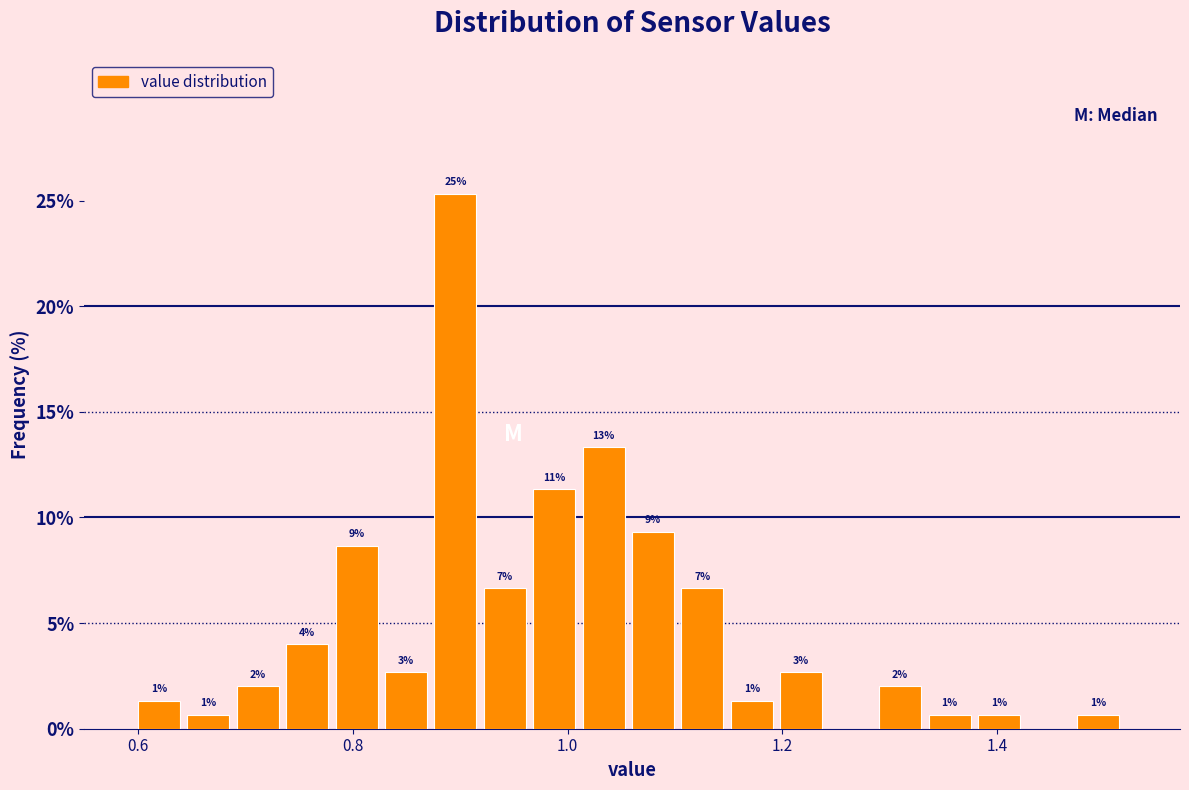

Read against the x-axis, roughly where is the centre of the tallest bar?

0.90